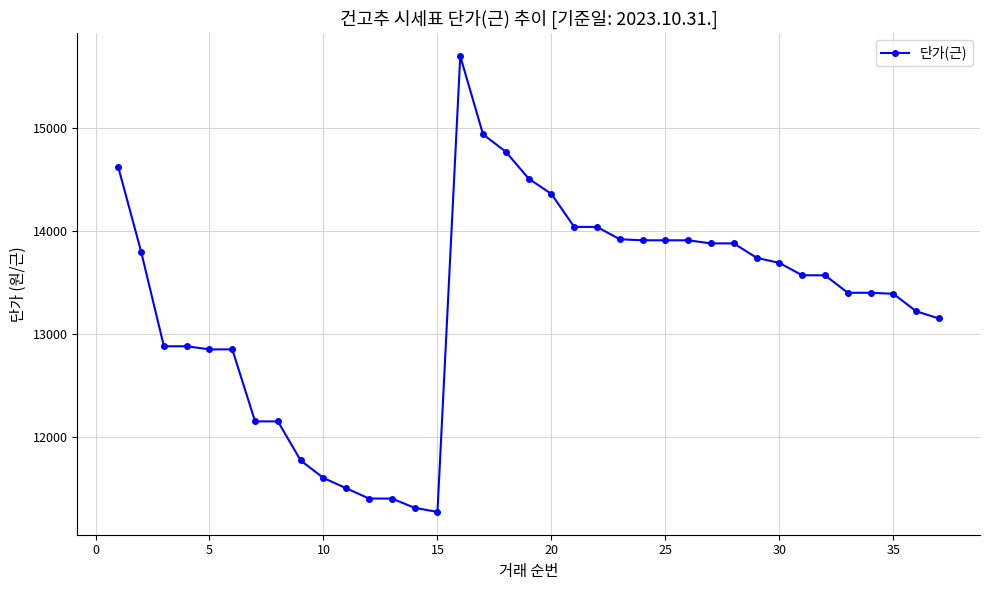

What is the minimum value shown in the chart?

11270